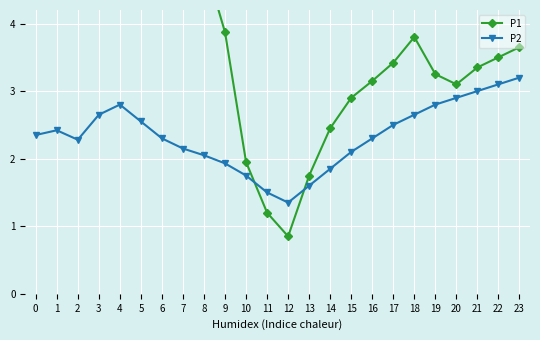

The value of P1 at 17 is 4.8. True or false?

False